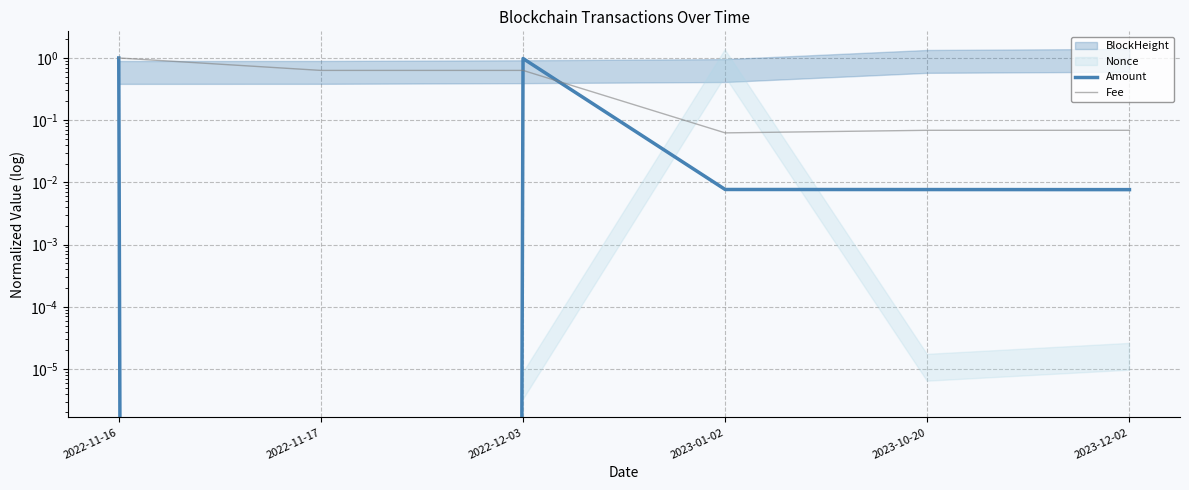

What is the difference between the maximum and second lowest values in the Amount series?

1.0